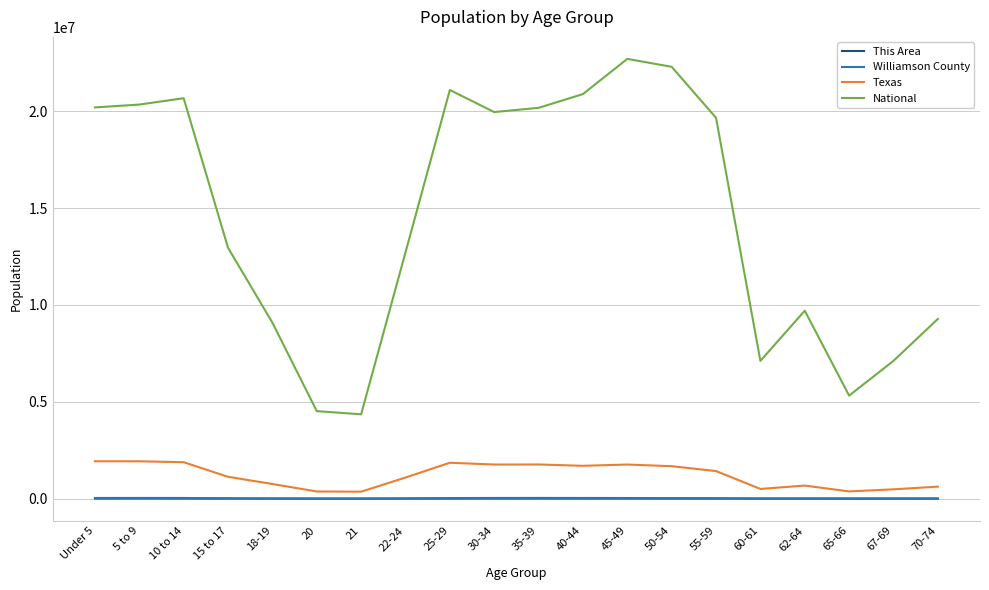

What is the sum of the National values at 35-39 and 62-64?

29883839